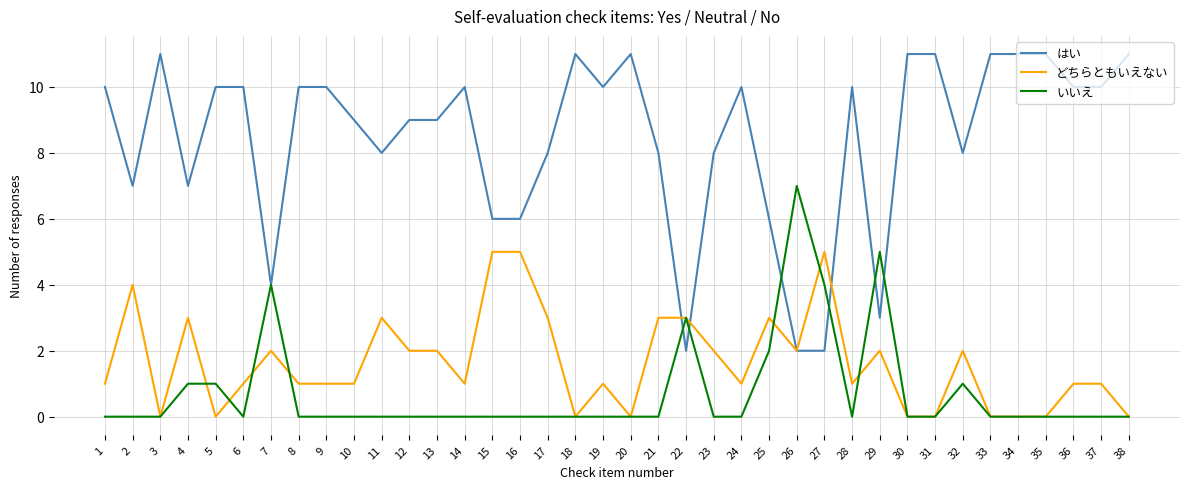

True or false: どちらともいえない has more than 1 interior local peaks.

True